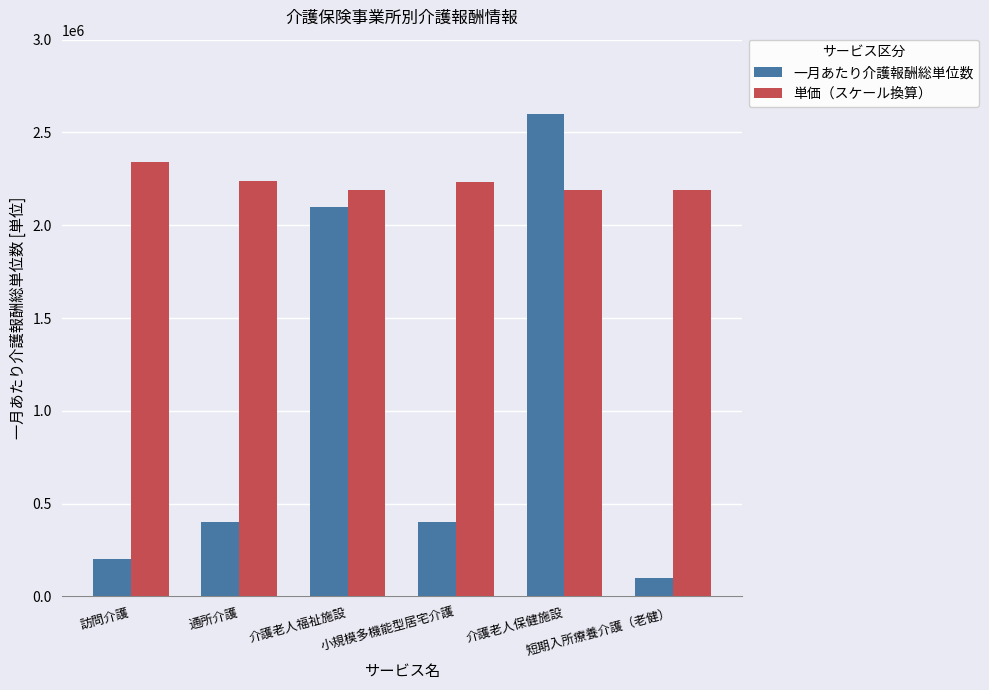

What is the spread (max minus min) of values at 短期入所療養介護（老健）?

2092210.5